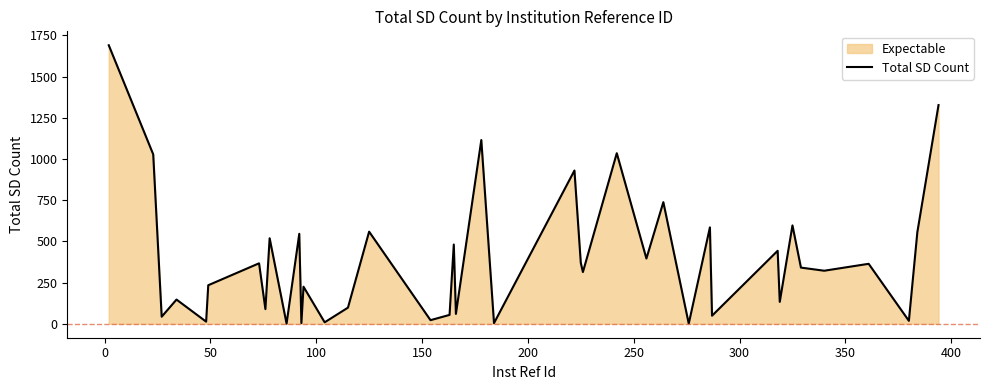

Reading left to right, extract all data points from this chart.

1690	1028	43	147	13	234	367	89	519	1	546	4	225	9	98	559	22	54	481	60	1115	4	930	370	314	1035	396	738	1	585	49	443	133	597	341	322	364	18	556	1327